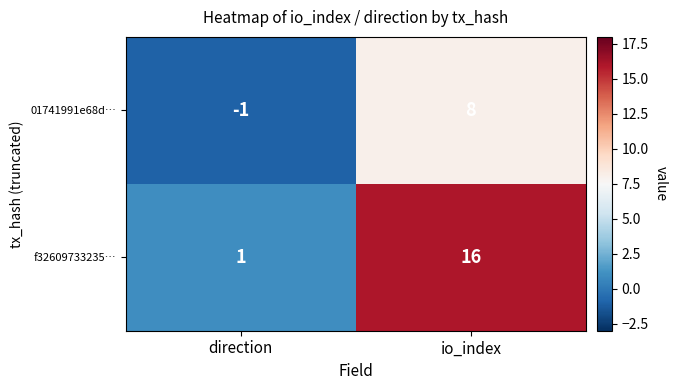

How many negative values does the 01741991e68d… series have?

1